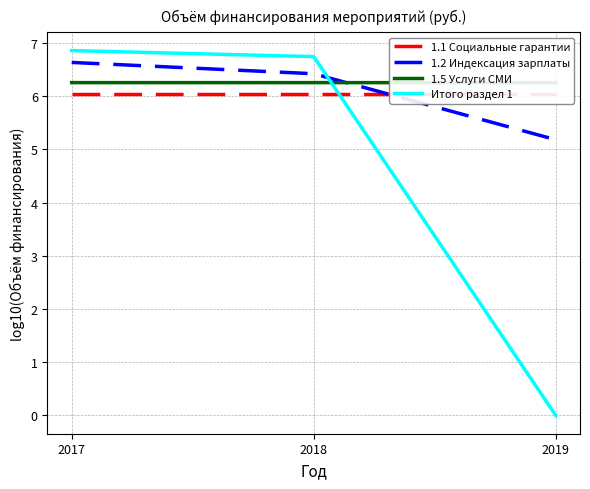

Reading right to left, what are all the values shown in this chart?

1.1 Социальные гарантии: 6.0	6.0	6.0
1.2 Индексация зарплаты: 5.2	6.4	6.6
1.5 Услуги СМИ: 6.3	6.3	6.3
Итого раздел 1: 0.0	6.7	6.9